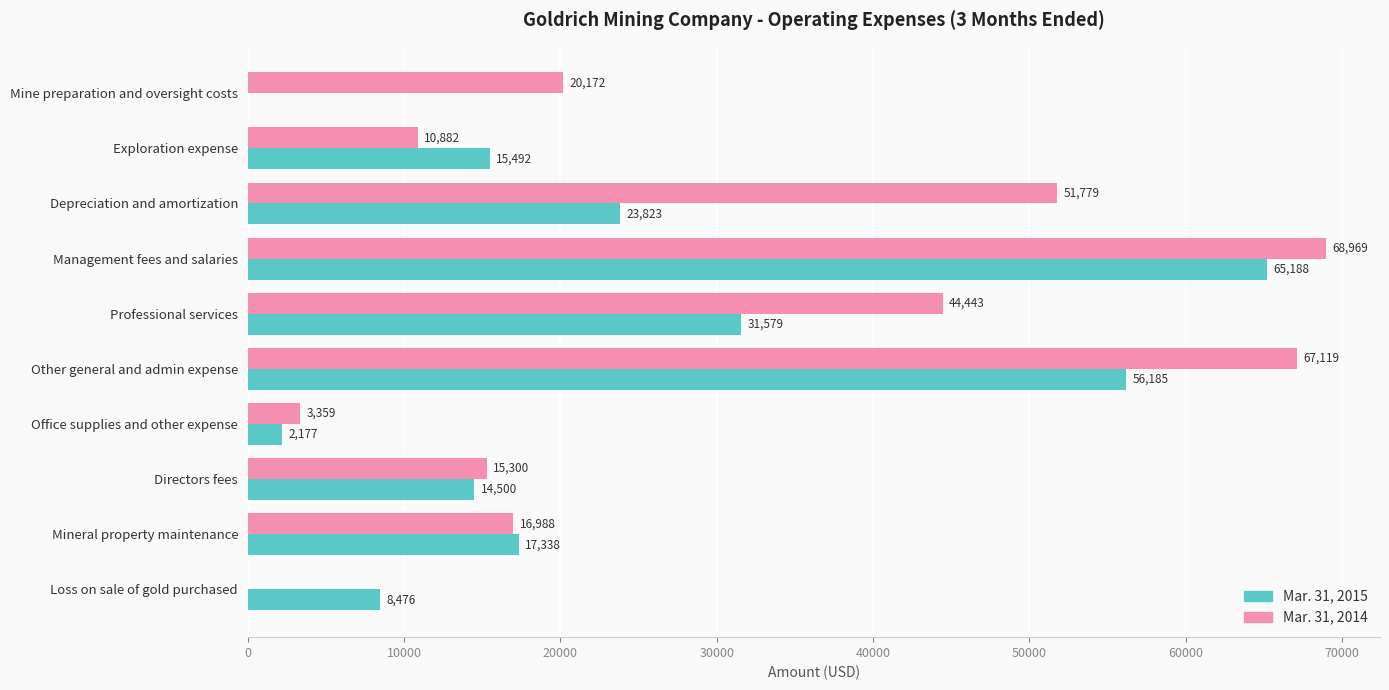

At which category is the sum across all series the highest?

Management fees and salaries